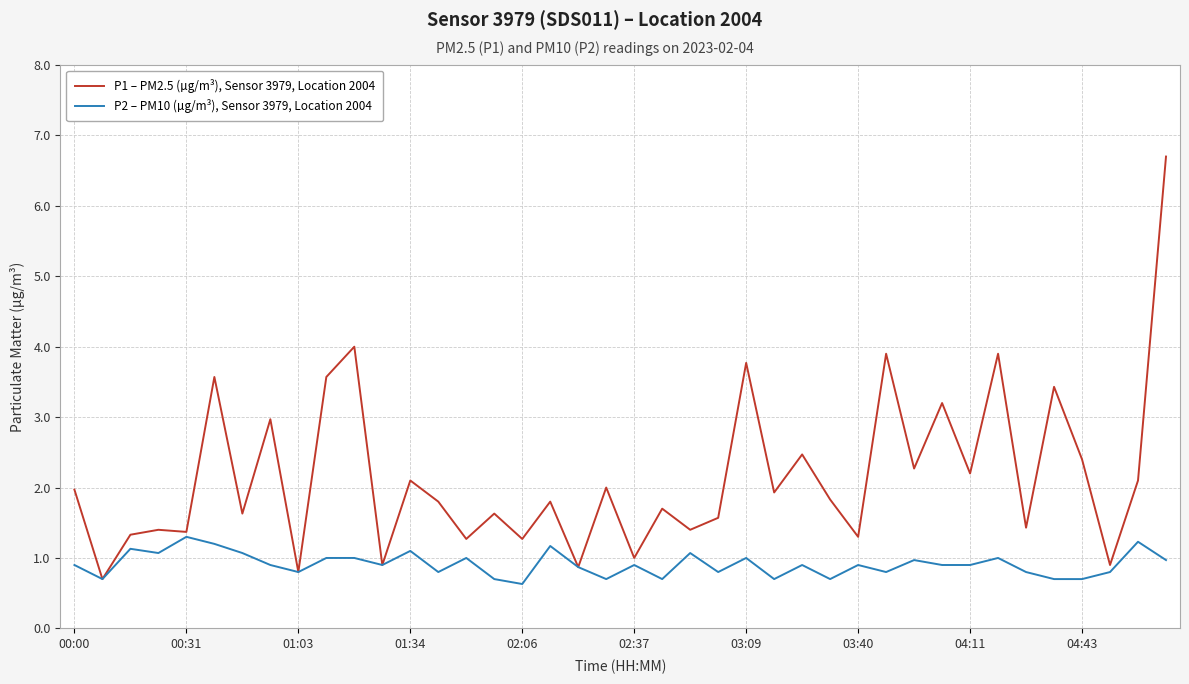

What is the greatest value displayed?

6.7